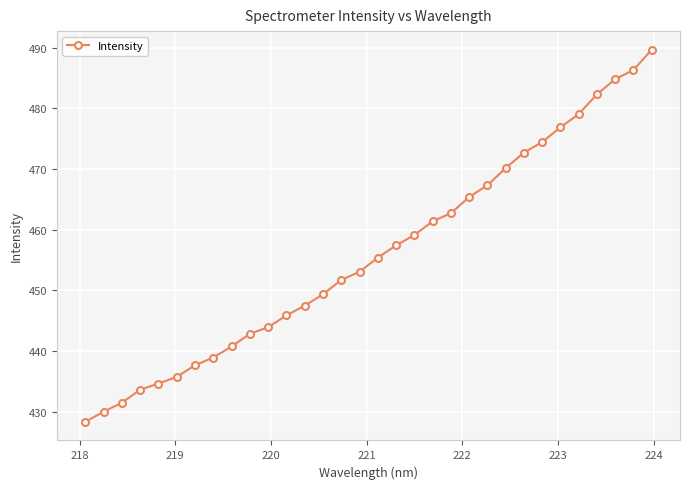

What is the value of the 26th point from the left?

474.4